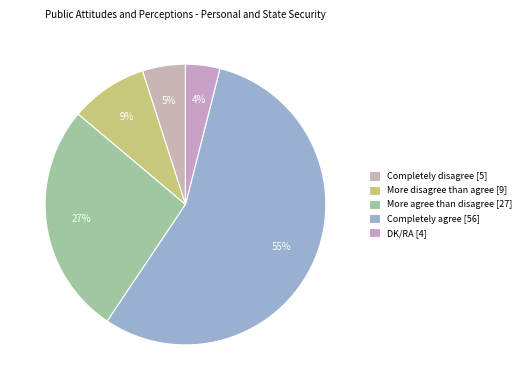

Which category accounts for the majority?

Completely agree